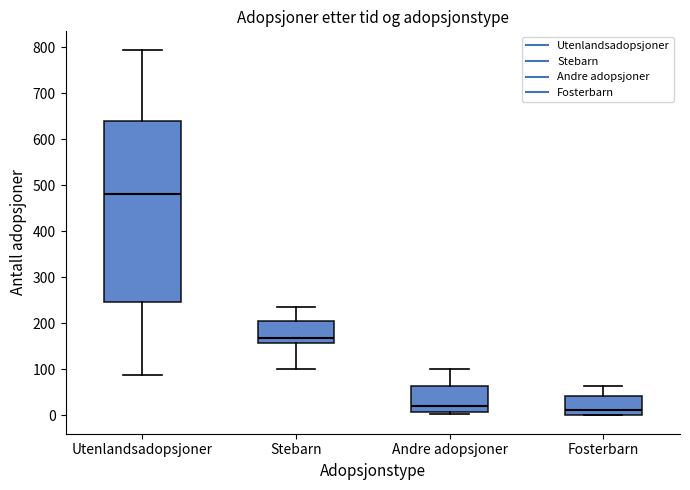

Where is the lower edge of the box for Fosterbarn on the y-axis? The values are not printed on the chart, so give them approximately, as read against the axis.

0